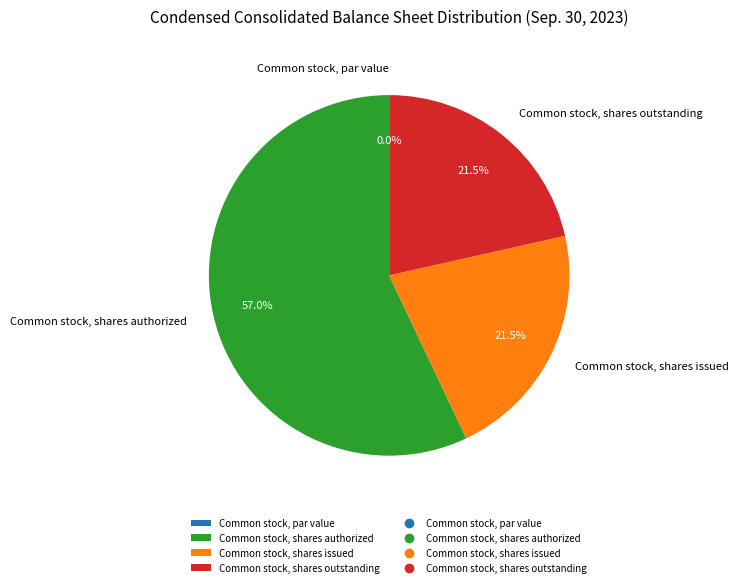

How many segments does this pie chart have?

4